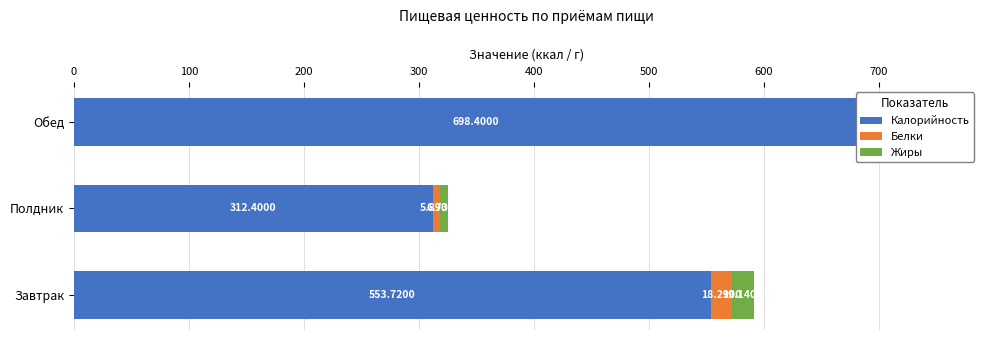

What is the total value across all series at Завтрак?

591.1